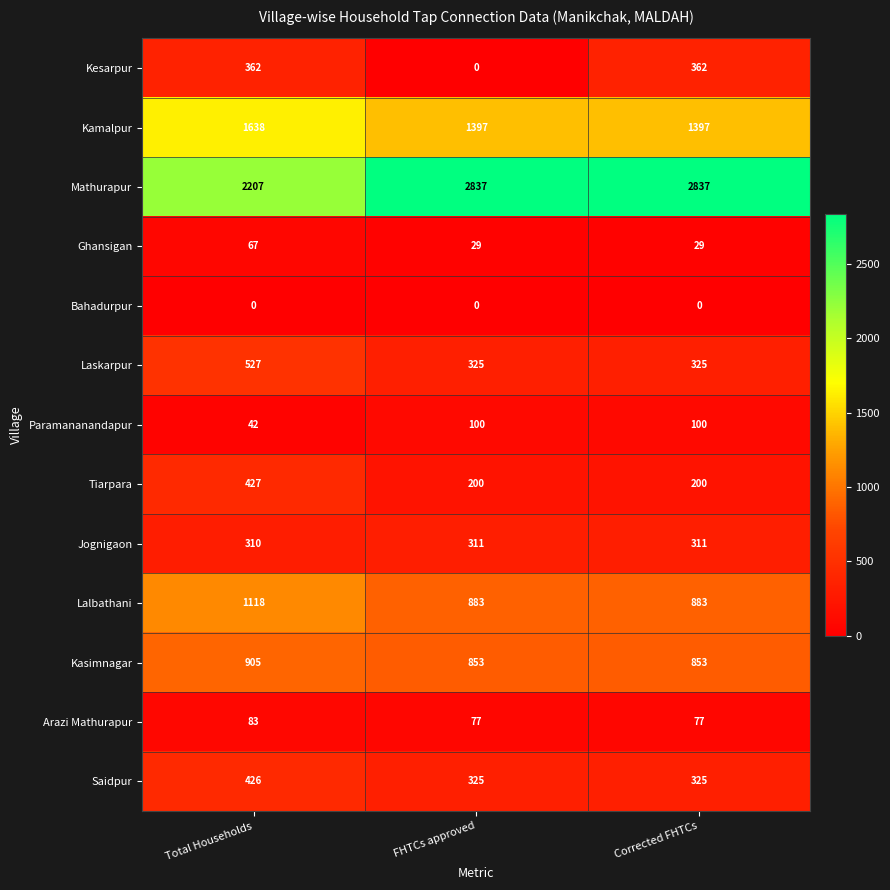

Is it true that Tiarpara equals 40 at Corrected FHTCs?

False